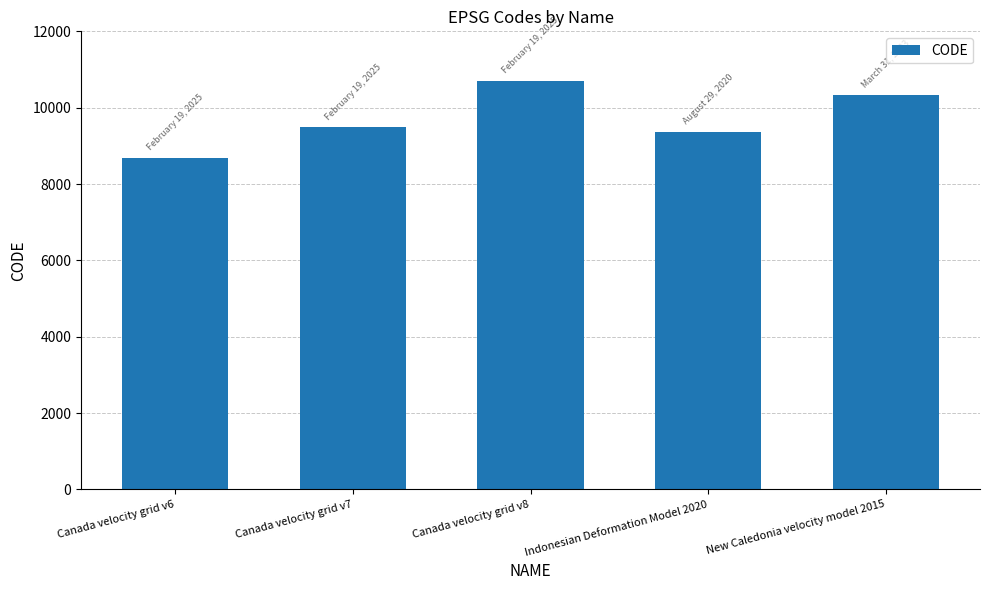

True or false: the data shows 16898 at New Caledonia velocity model 2015.

False